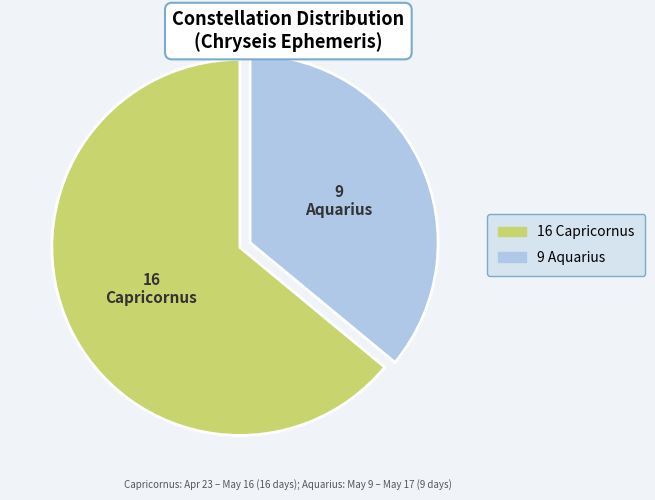

Does any single category account for the majority?

Yes